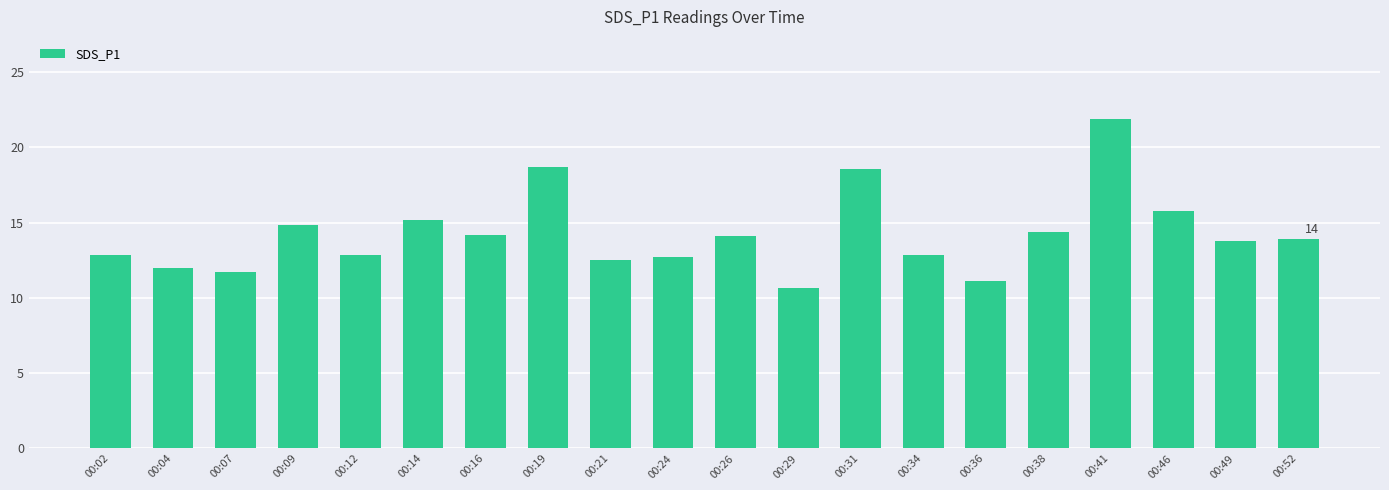

What is the value of the 5th bar from the left?

12.9